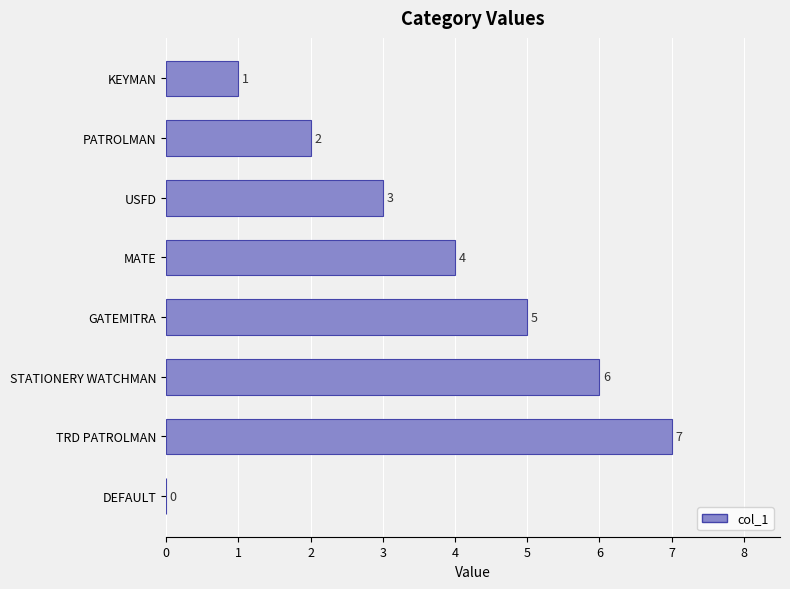

Where is the data nearest to the value 3?

USFD